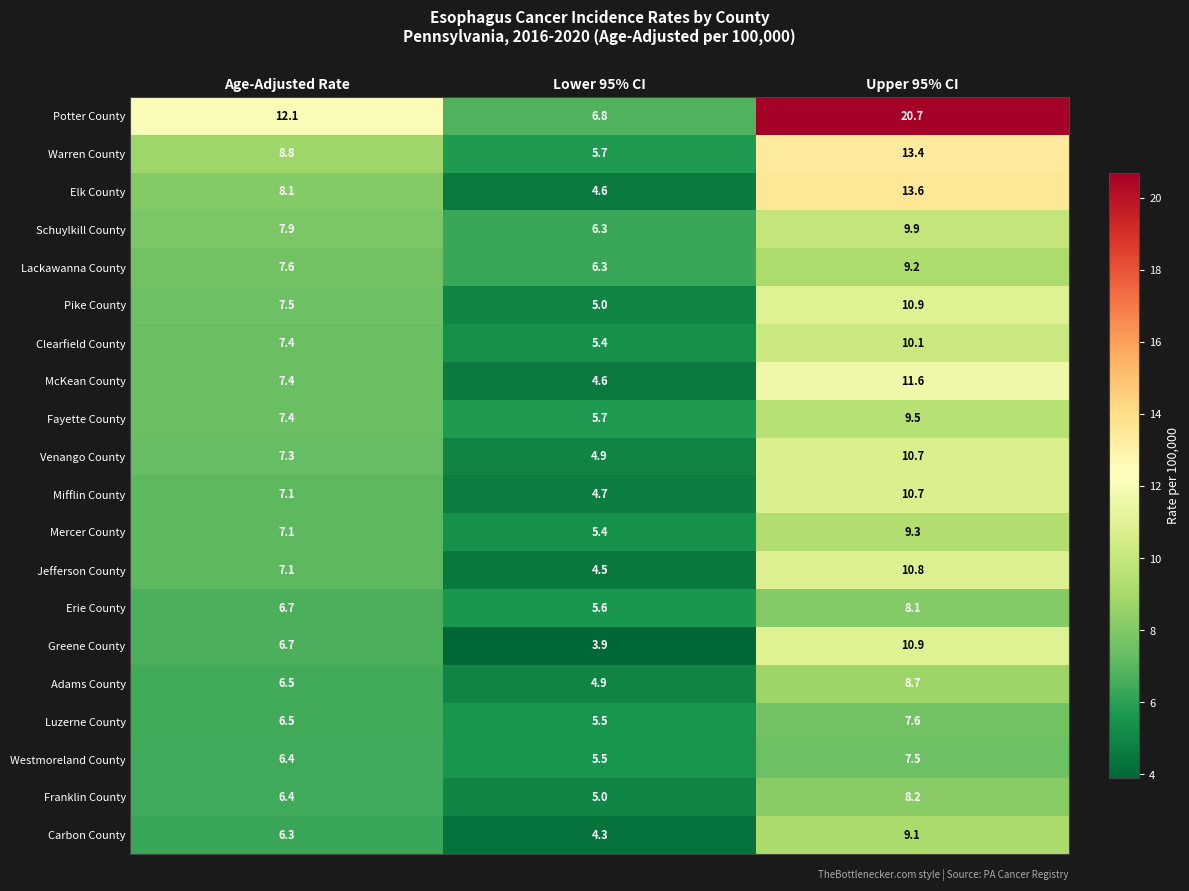

List the labels in order of Mercer County value, smallest first.

Lower 95% CI, Age-Adjusted Rate, Upper 95% CI